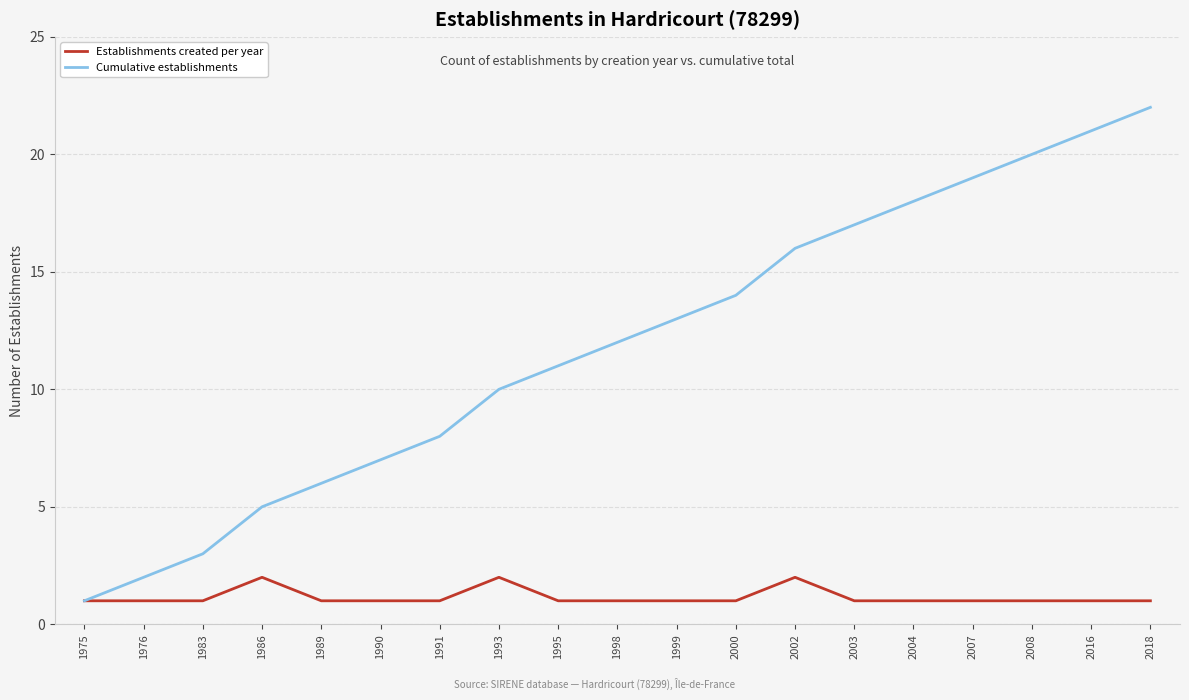

Which label corresponds to the largest value in the chart?

2018